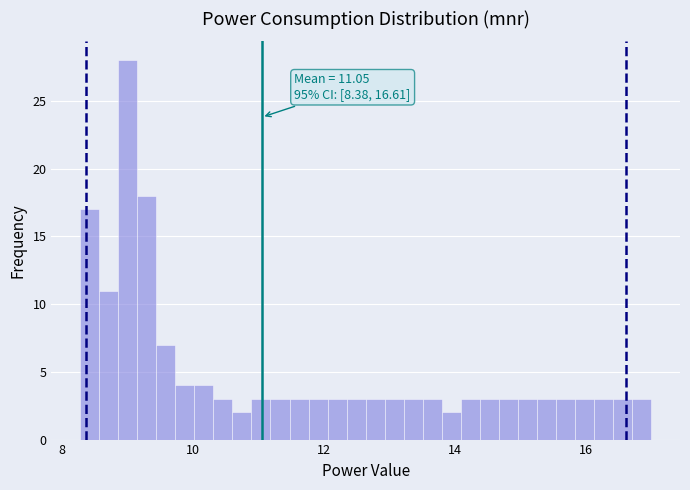

Around what value on the x-axis is the tallest bar? Give the approximate position of its centre, as read against the axis.

9.0